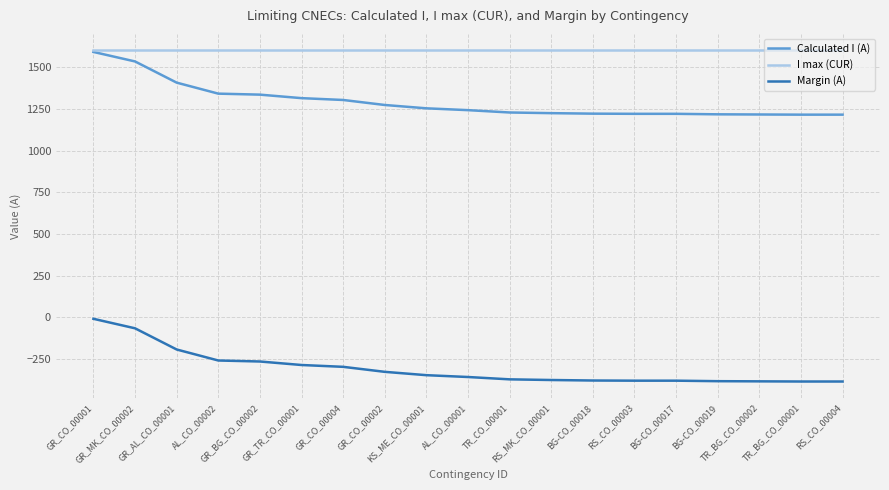

What is the minimum value for Margin (A)?

-385